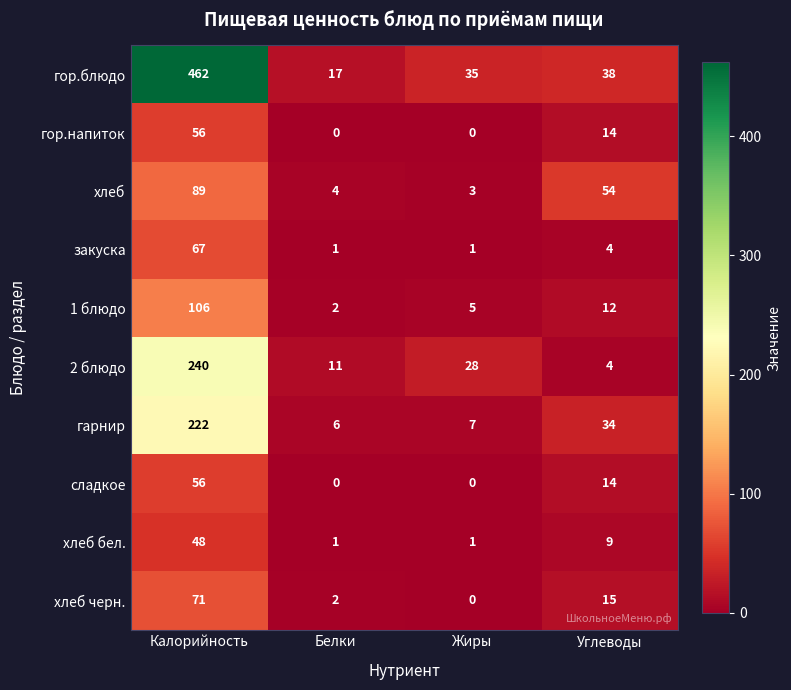

At how many categories does at least one series exceed 104?

1